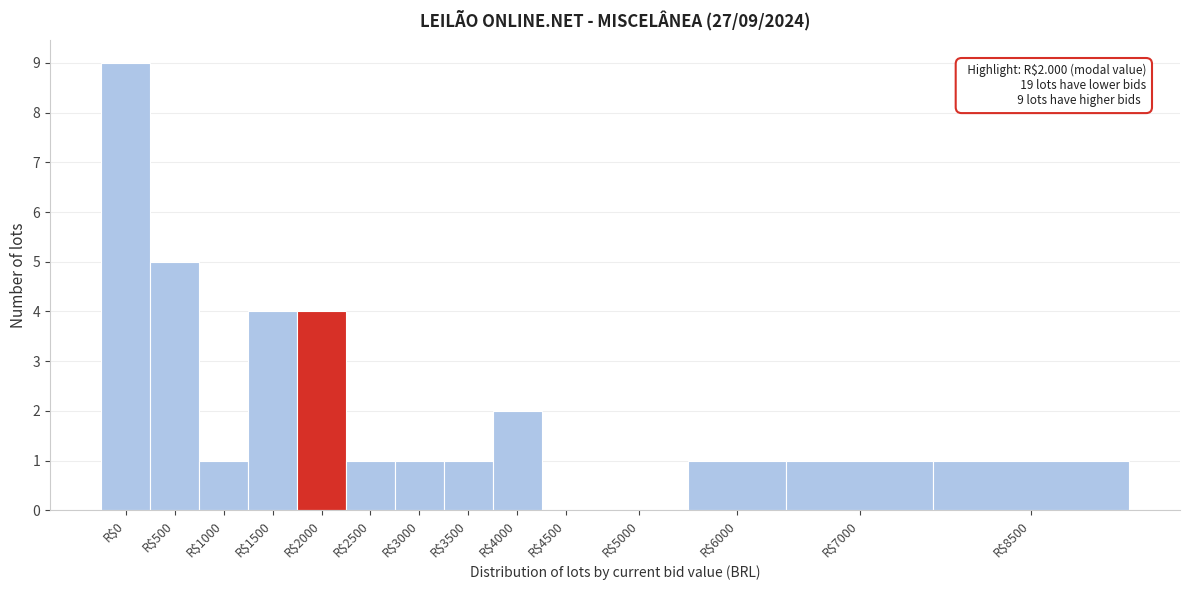

What is the sum of all values?

31